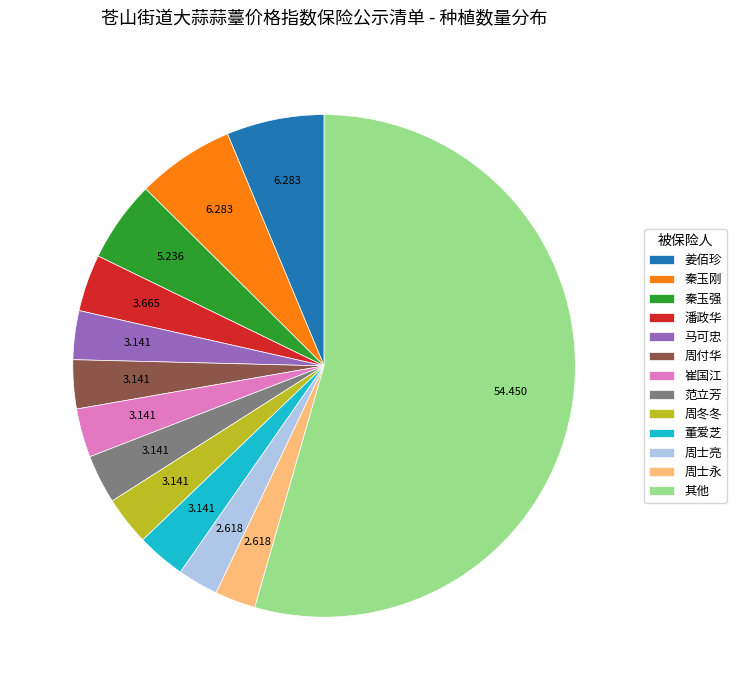

Which has a higher value, 周付华 or 其他?

其他